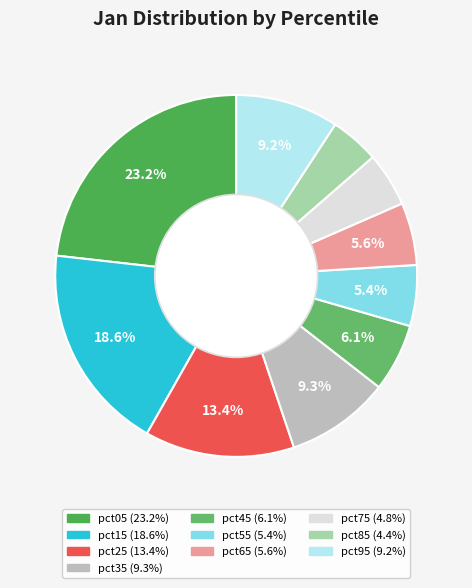

Does pct75 represent more than half of the total?

No